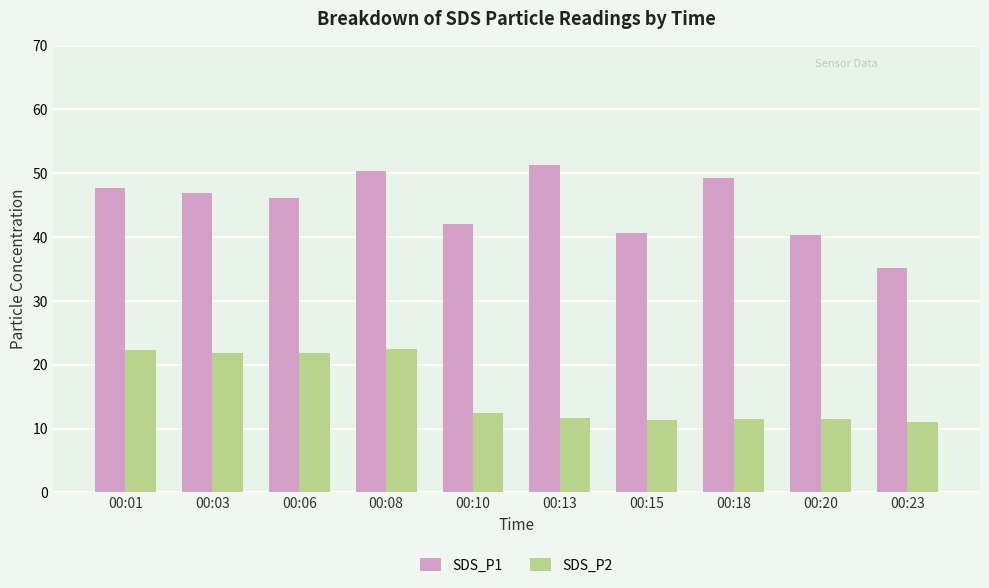

How many categories are shown in the chart?

10